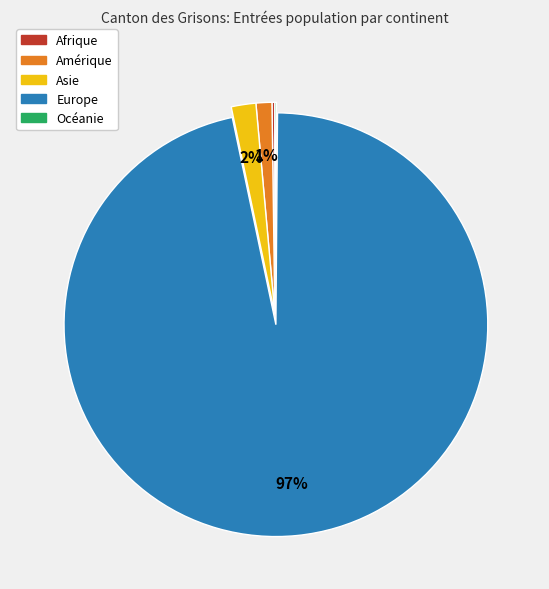

Is it true that Europe is 97% of the pie?

True